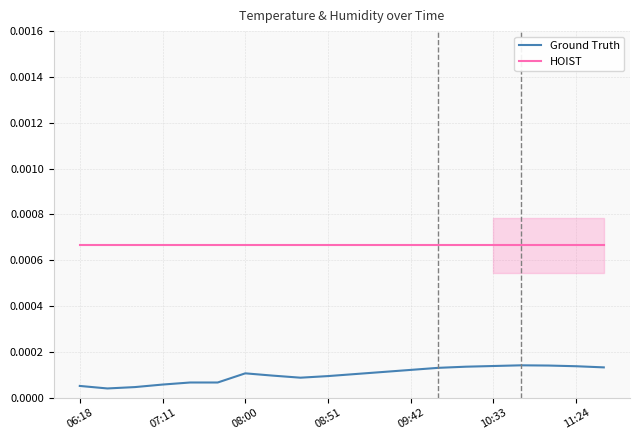

True or false: Ground Truth and HOIST intersect in this chart.

False